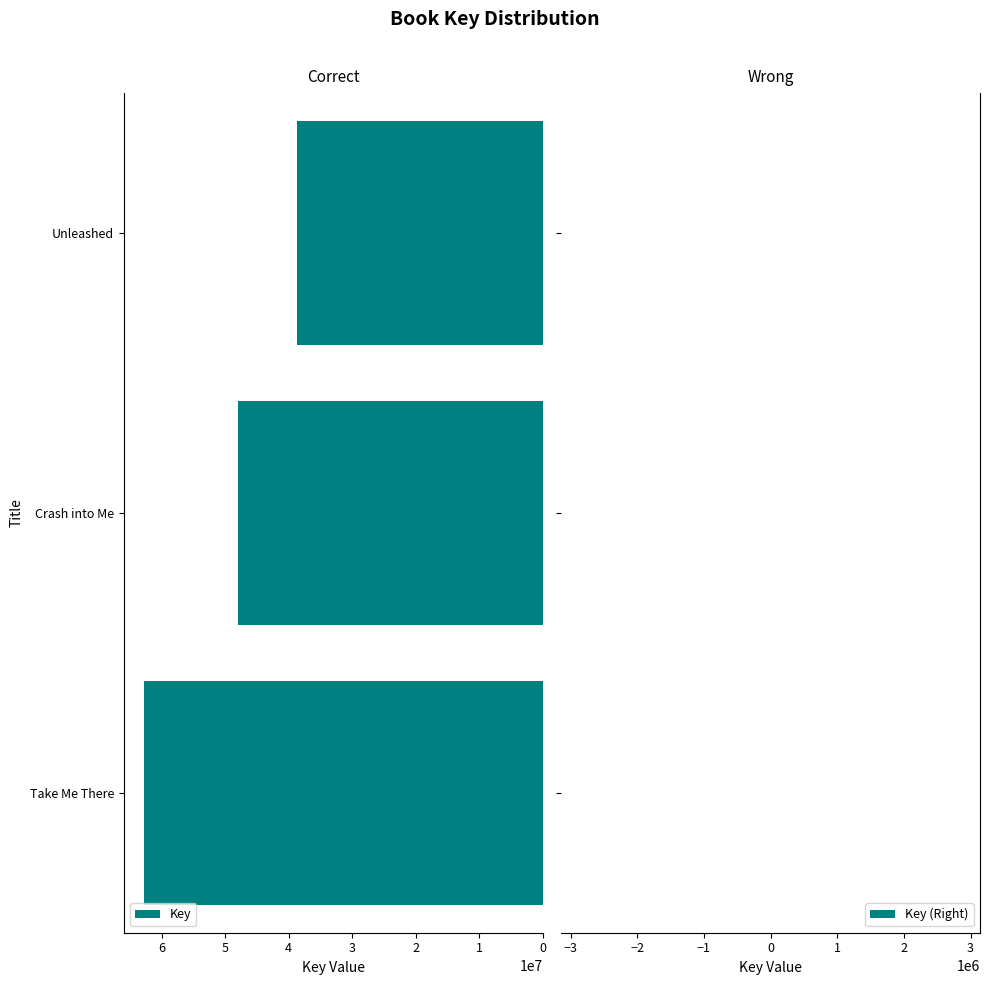

Which has a higher value, Crash into Me or Unleashed?

Crash into Me